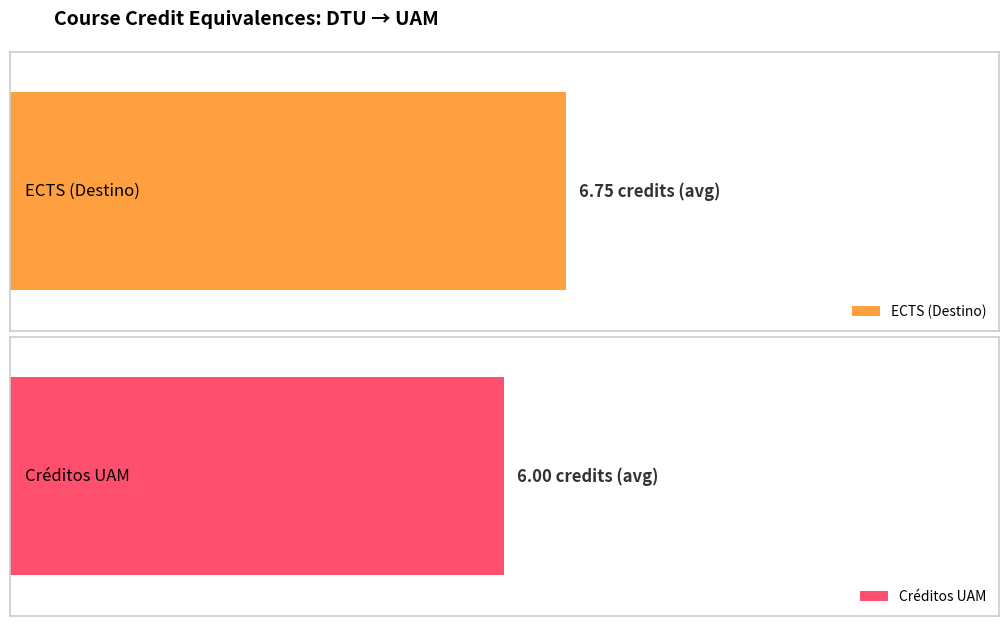

Rank the series by their maximum value, from lowest to highest.

Créditos UAM, ECTS (Destino)